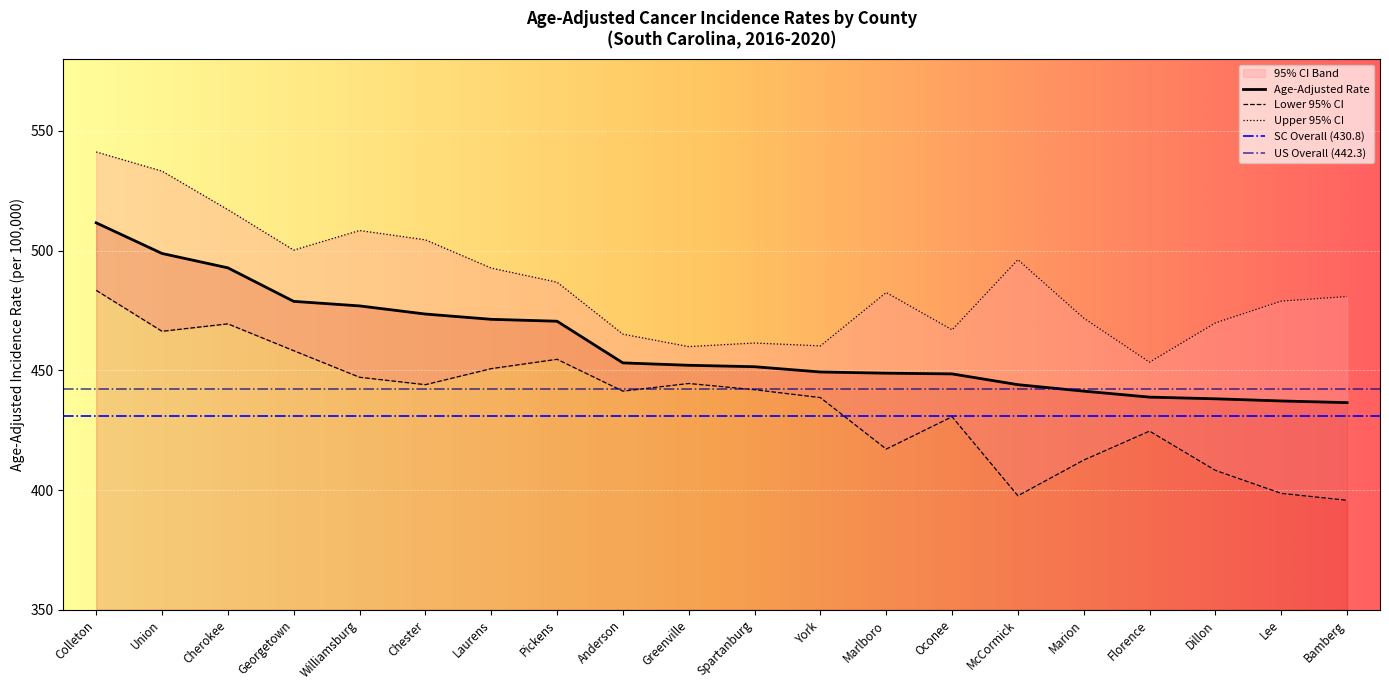

True or false: Age-Adjusted Rate has more than 0 points higher than both neighbors.

False